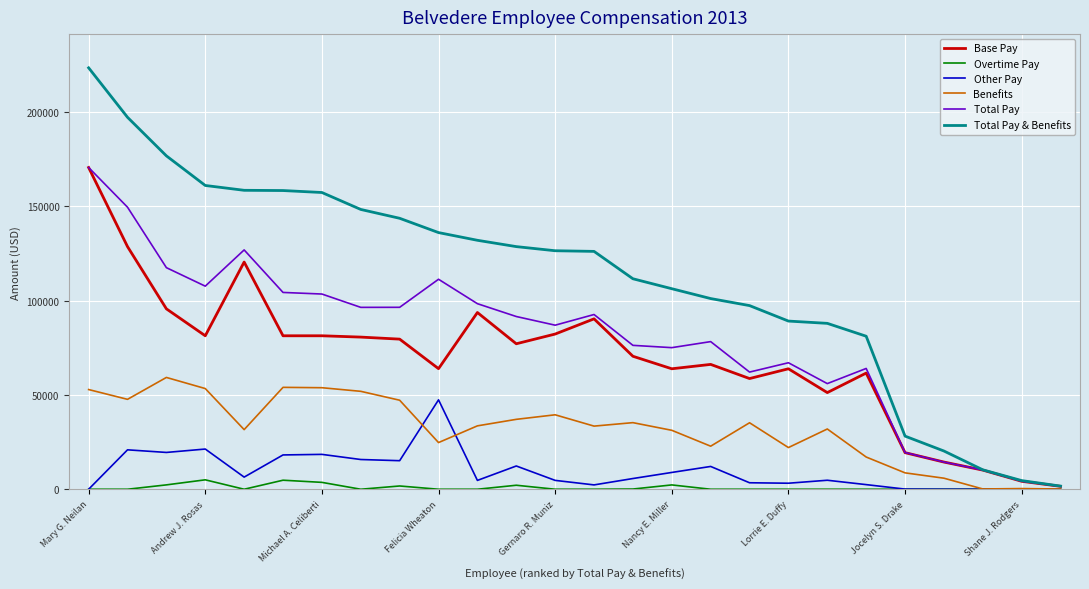

What is the maximum value for Total Pay?

170538.5